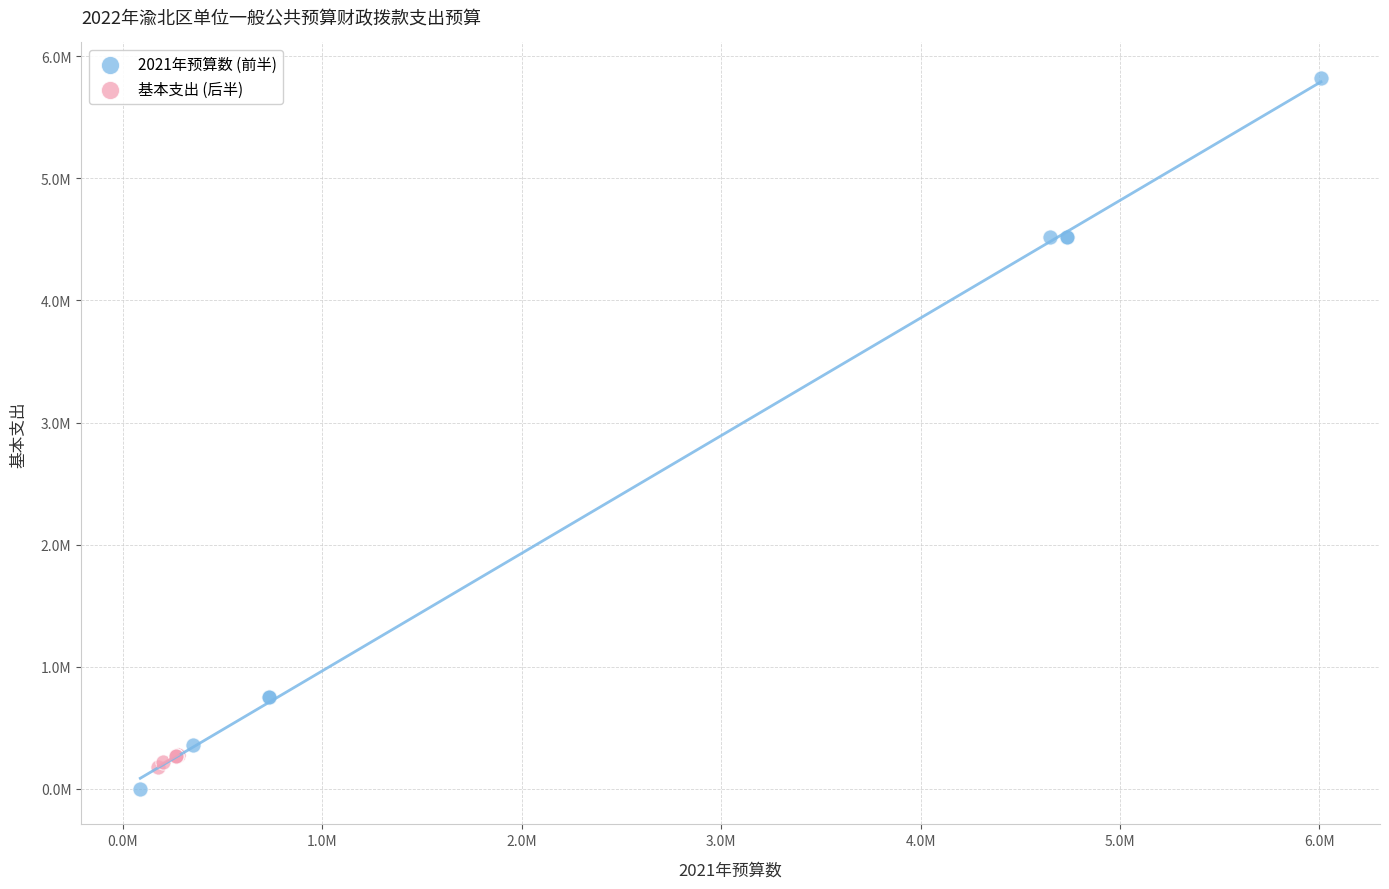

Which series contains the lowest Y value?

2021年预算数 (前半)